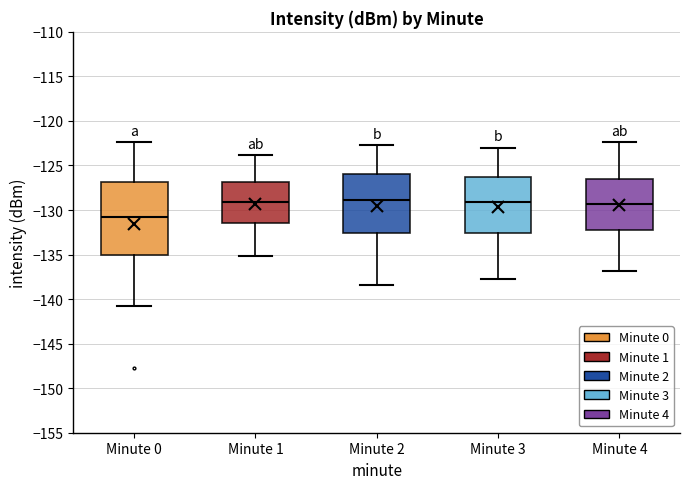

Which box's median line is the lowest?

Minute 0